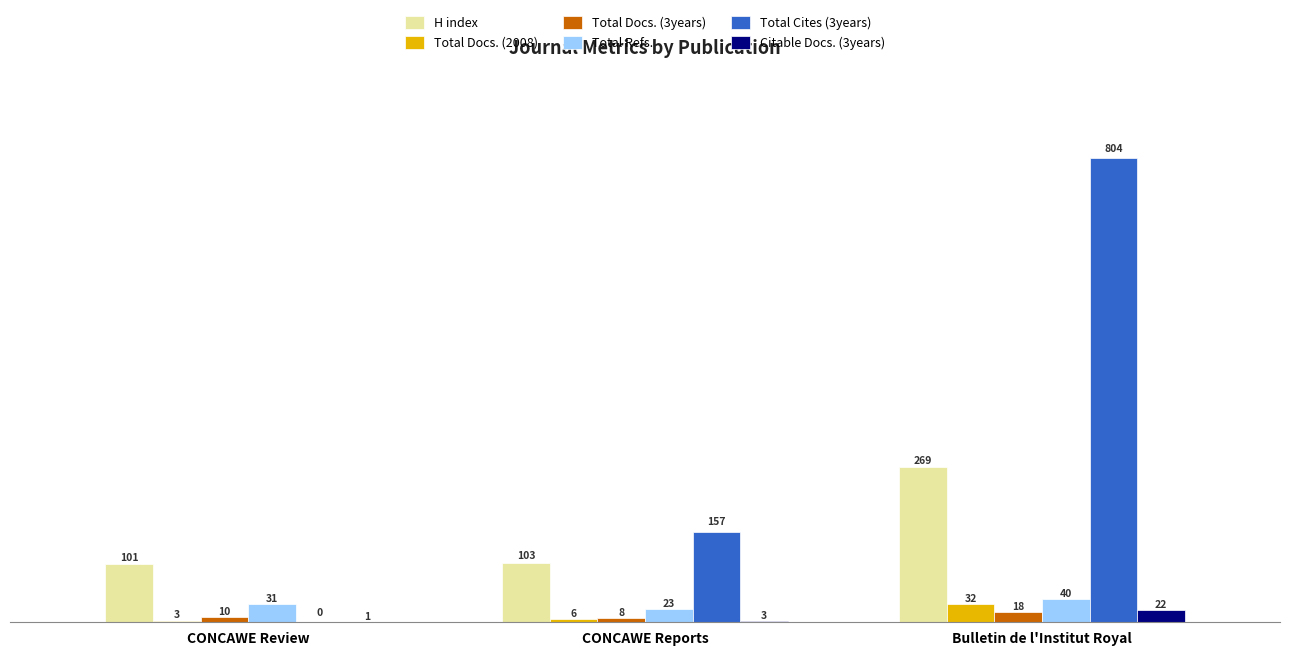

Reading right to left, list all the values displayed in this chart.

H index: 269	103	101
Total Docs. (2008): 32	6	3
Total Docs. (3years): 18	8	10
Total Refs.: 40	23	31
Total Cites (3years): 804	157	0
Citable Docs. (3years): 22	3	1